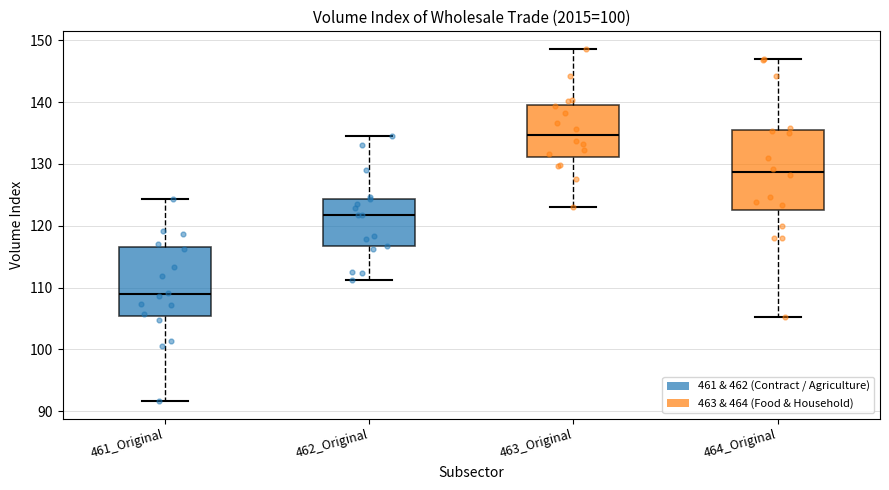

Reading left to right, read every box against the y-axis: the position of its median line, the range the box covers, and the ends of its whiskers. The values are not printed on the chart, so give them approximately, as read against the axis.

461_Original: median 109, box 105 to 117, whiskers 92 to 124
462_Original: median 122, box 117 to 124, whiskers 111 to 135
463_Original: median 135, box 131 to 140, whiskers 123 to 149
464_Original: median 129, box 122 to 135, whiskers 105 to 147